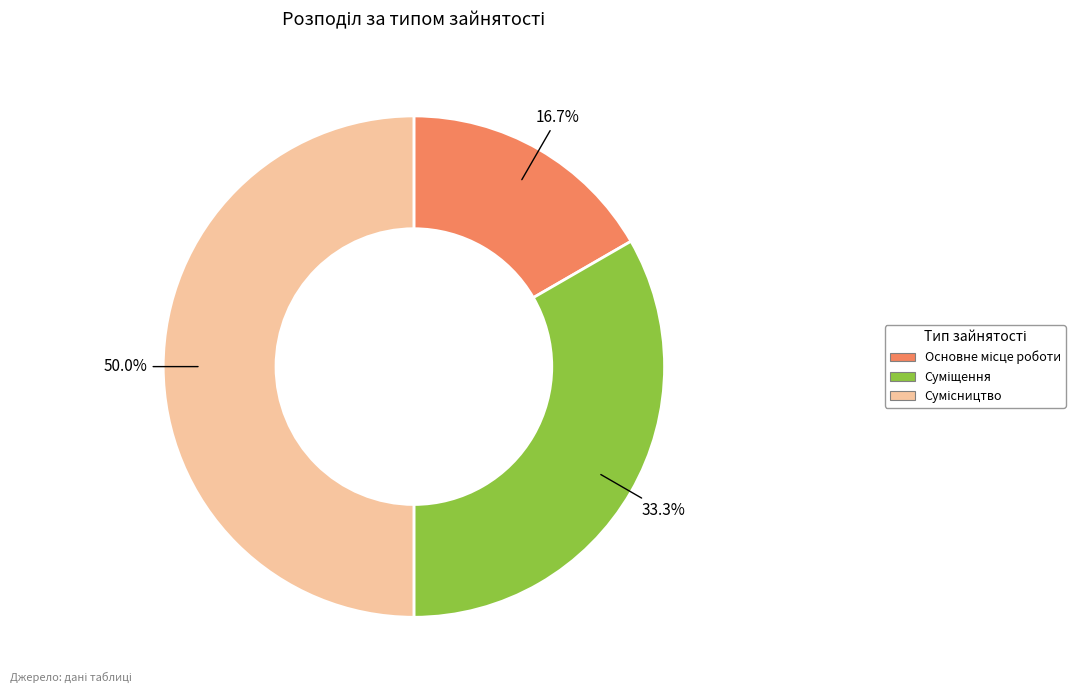

To the nearest percent, what is the difference between the largest and smallest slice percentages?

33%